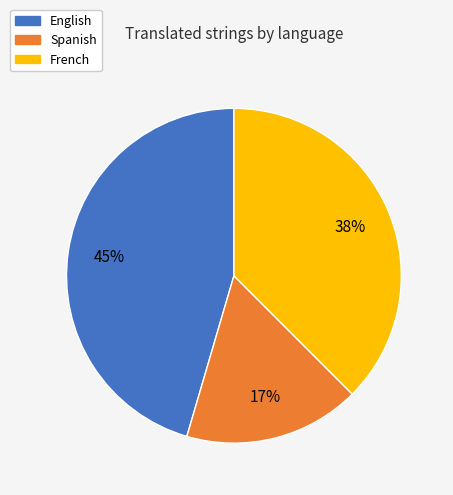

Rank the categories by value from highest to lowest.

English, French, Spanish